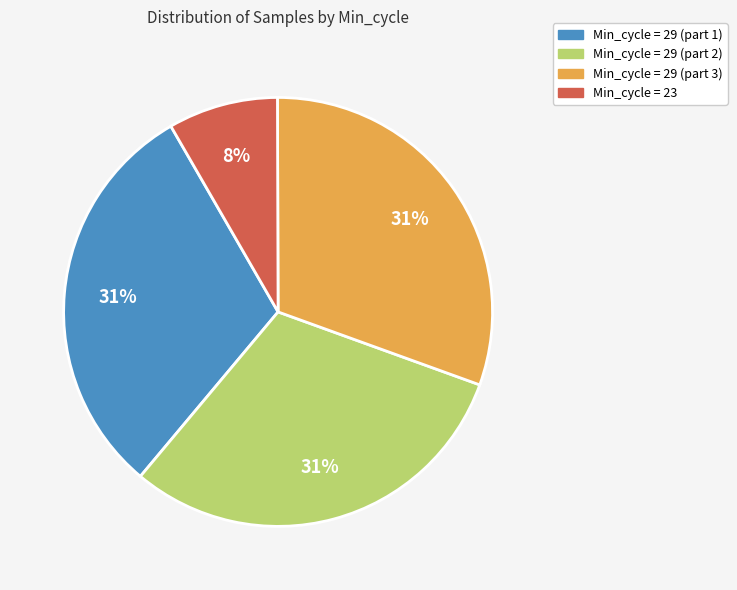

Which category has the smallest portion of the pie?

Min_cycle = 23